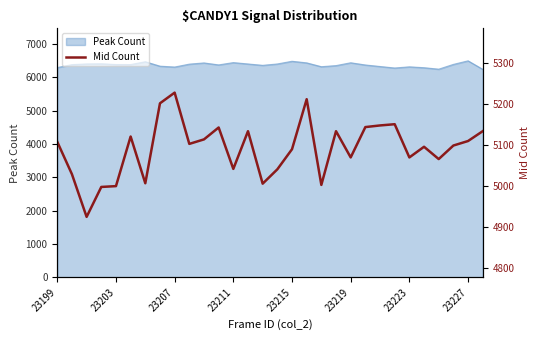

How many points are lower than both their immediate neighbors (excluding endpoints)?

9